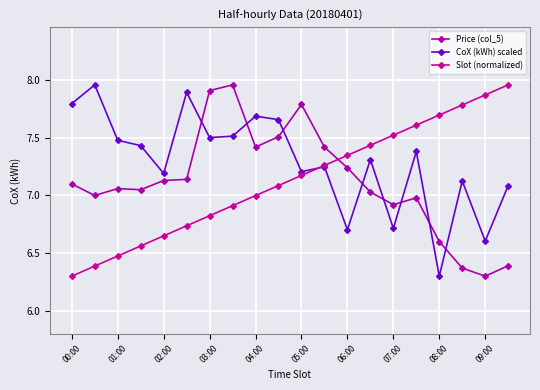

Where is the first local minimum for CoX (kWh) scaled?

02:00